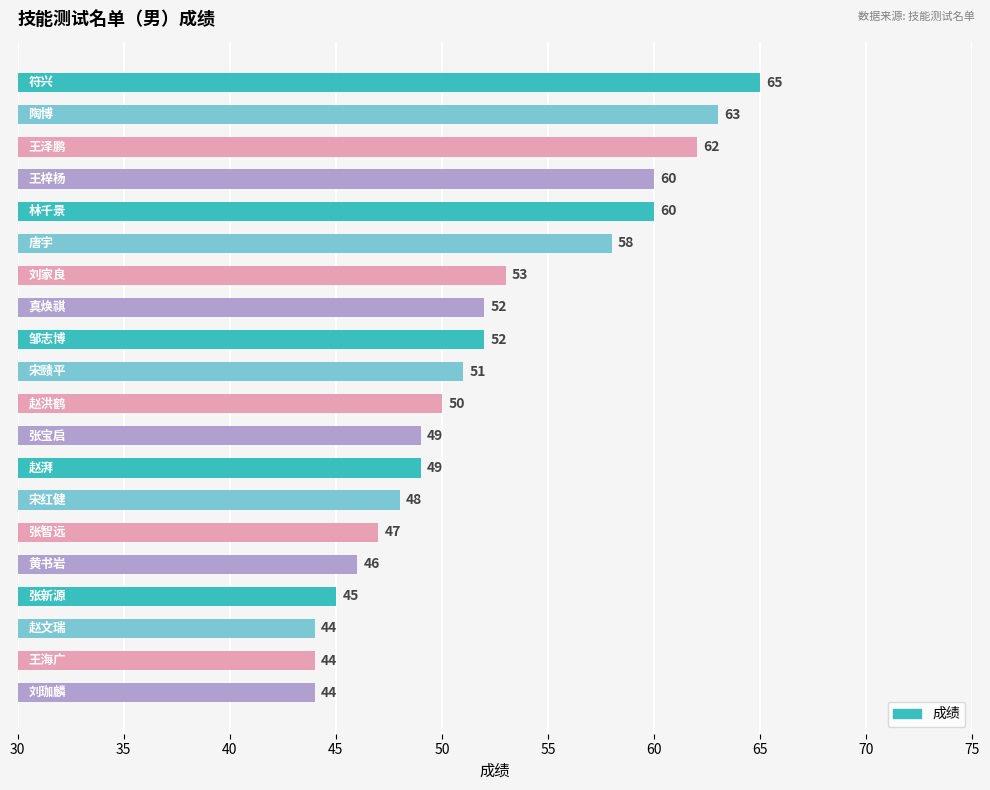

Reading bottom to top, what are all the values shown in this chart?

44	44	44	45	46	47	48	49	49	50	51	52	52	53	58	60	60	62	63	65